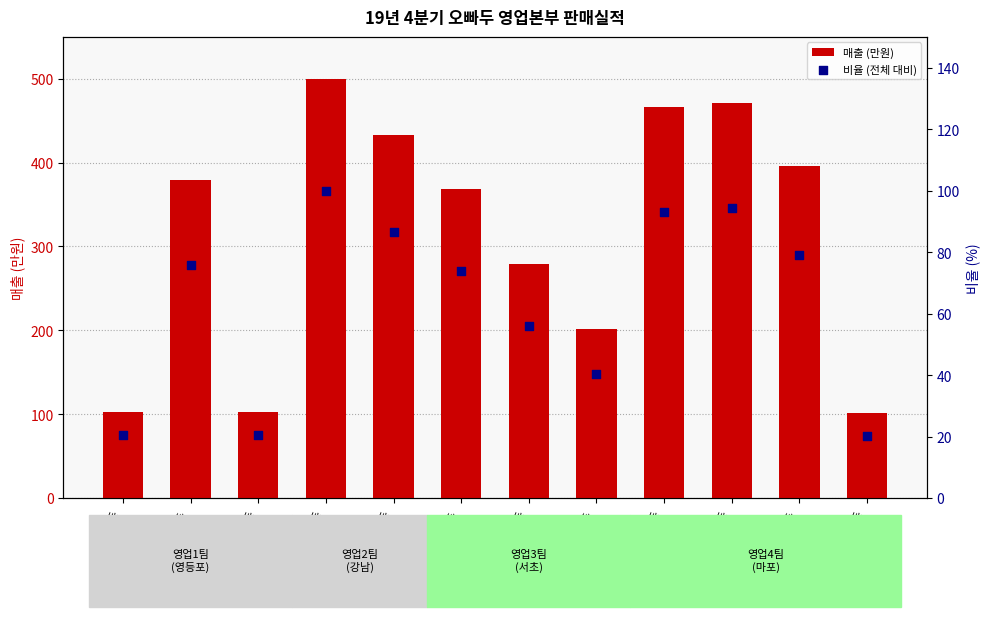

At which category is the sum across all series the highest?

논현동